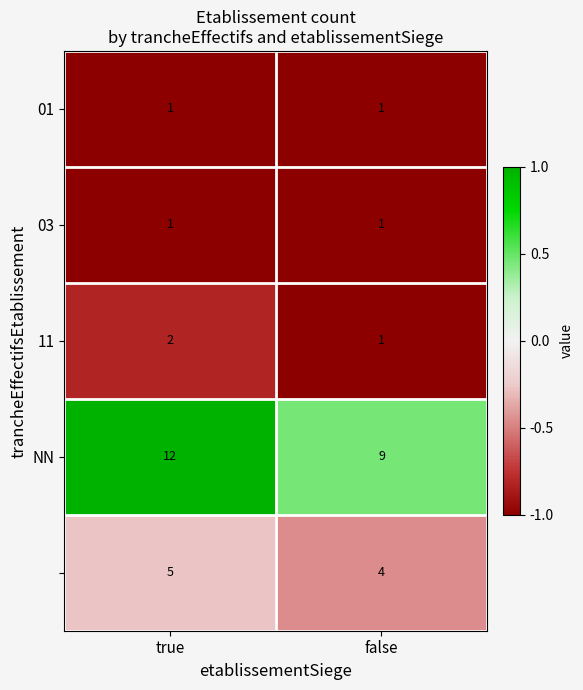

At which category is the sum across all series the highest?

true